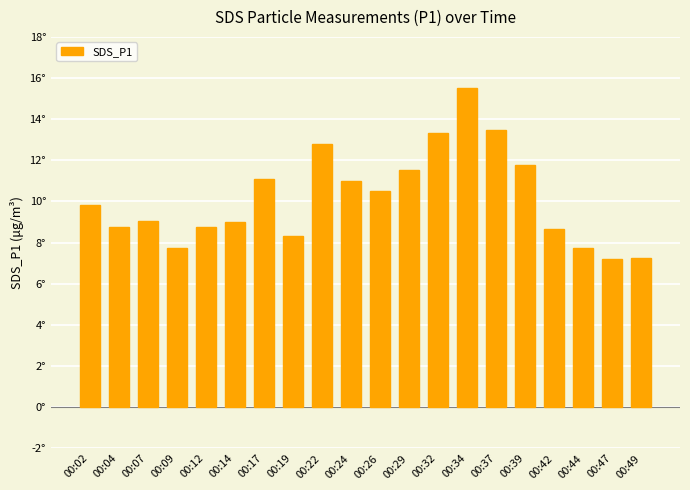

Which category has the highest value across all series?

00:34